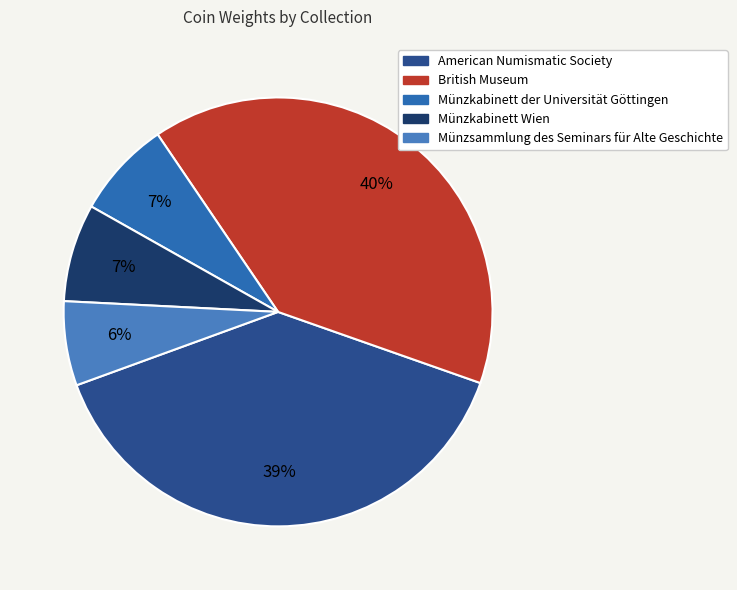

Which has a higher value, Münzsammlung des Seminars für Alte Geschichte or American Numismatic Society?

American Numismatic Society